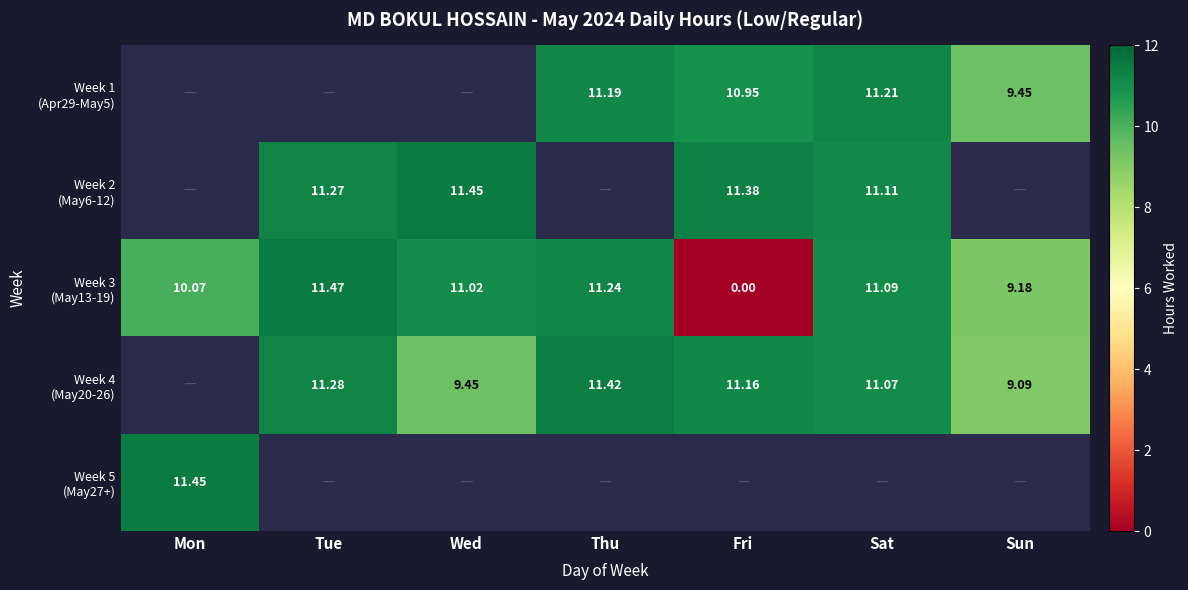

At Fri, list the series in order from largest to smallest.

Week 2 (May6-12), Week 4 (May20-26), Week 1 (Apr29-May5), Week 5 (May27+), Week 3 (May13-19)